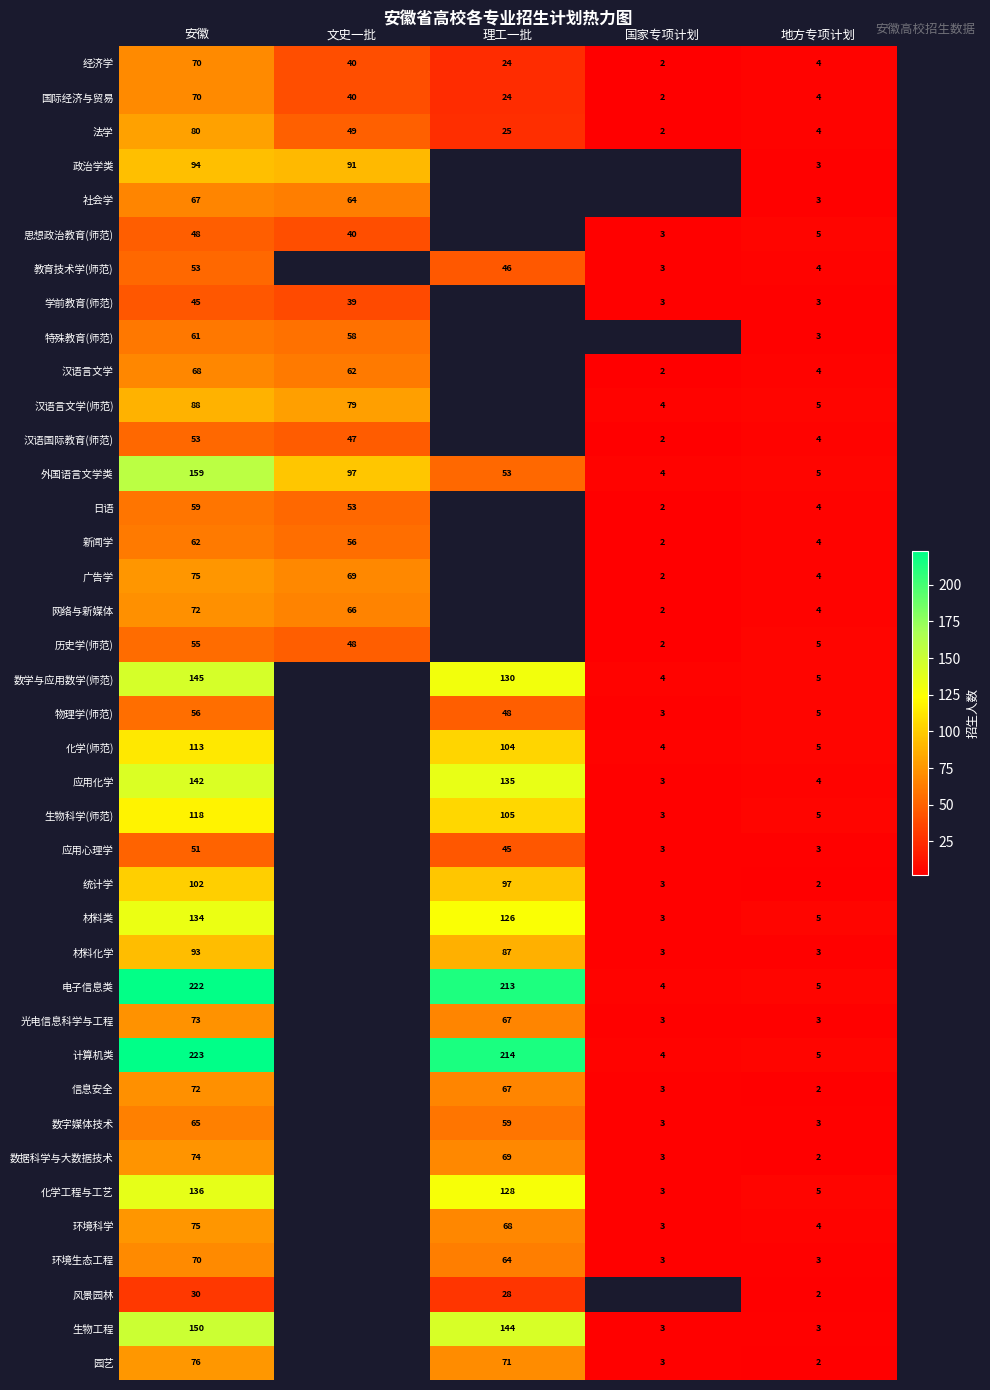

Which has a higher value, 地方专项计划 or 国家专项计划?

地方专项计划